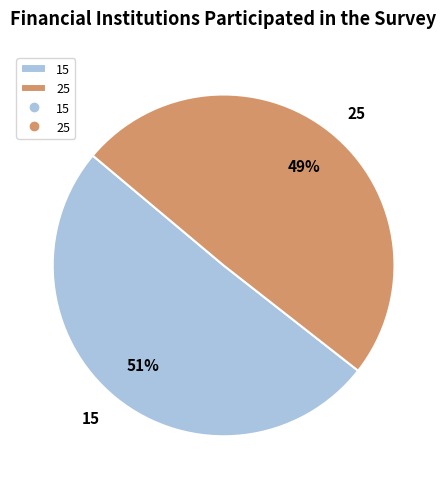

Between 15 and 25, which is larger?

15